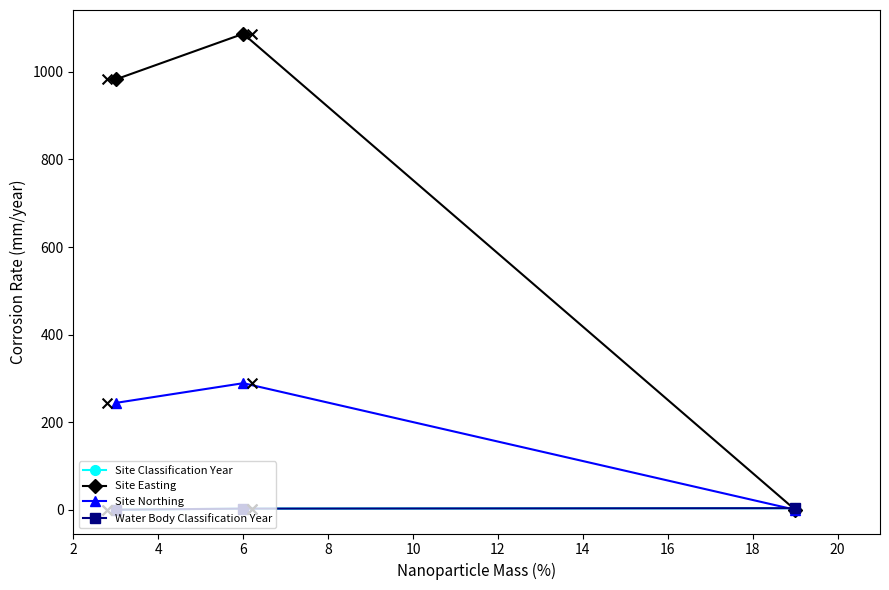

Is the value of Site Northing at 2 greater than the value of Site Classification Year at 4?

Yes